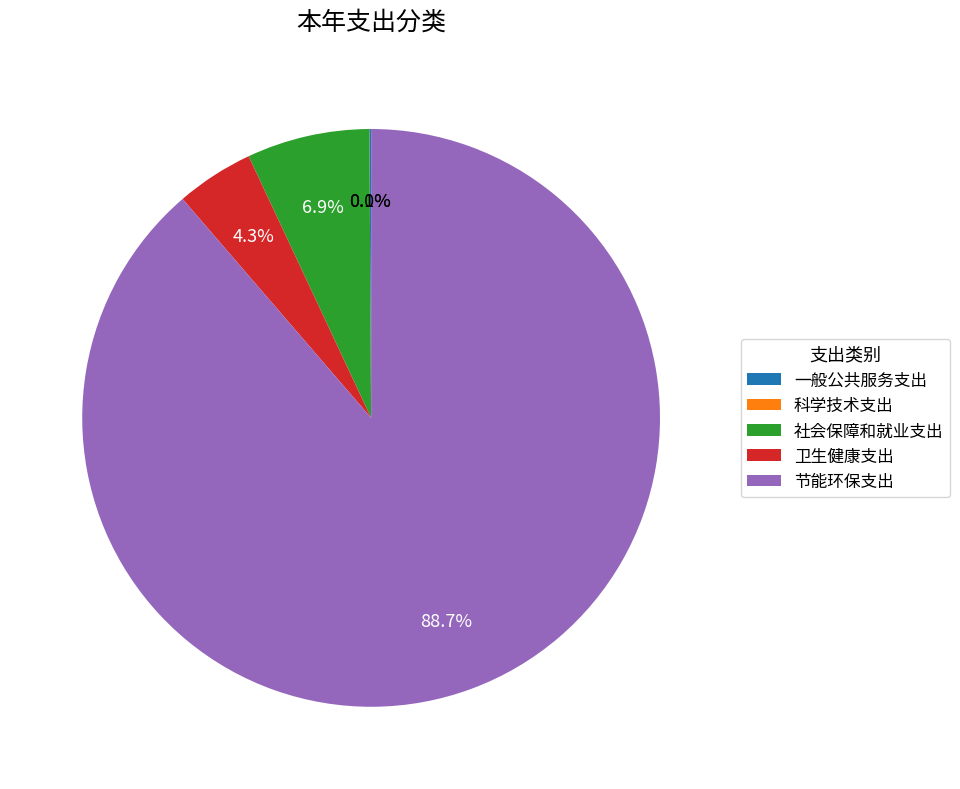

To the nearest percent, what portion does 节能环保支出 represent?

89%